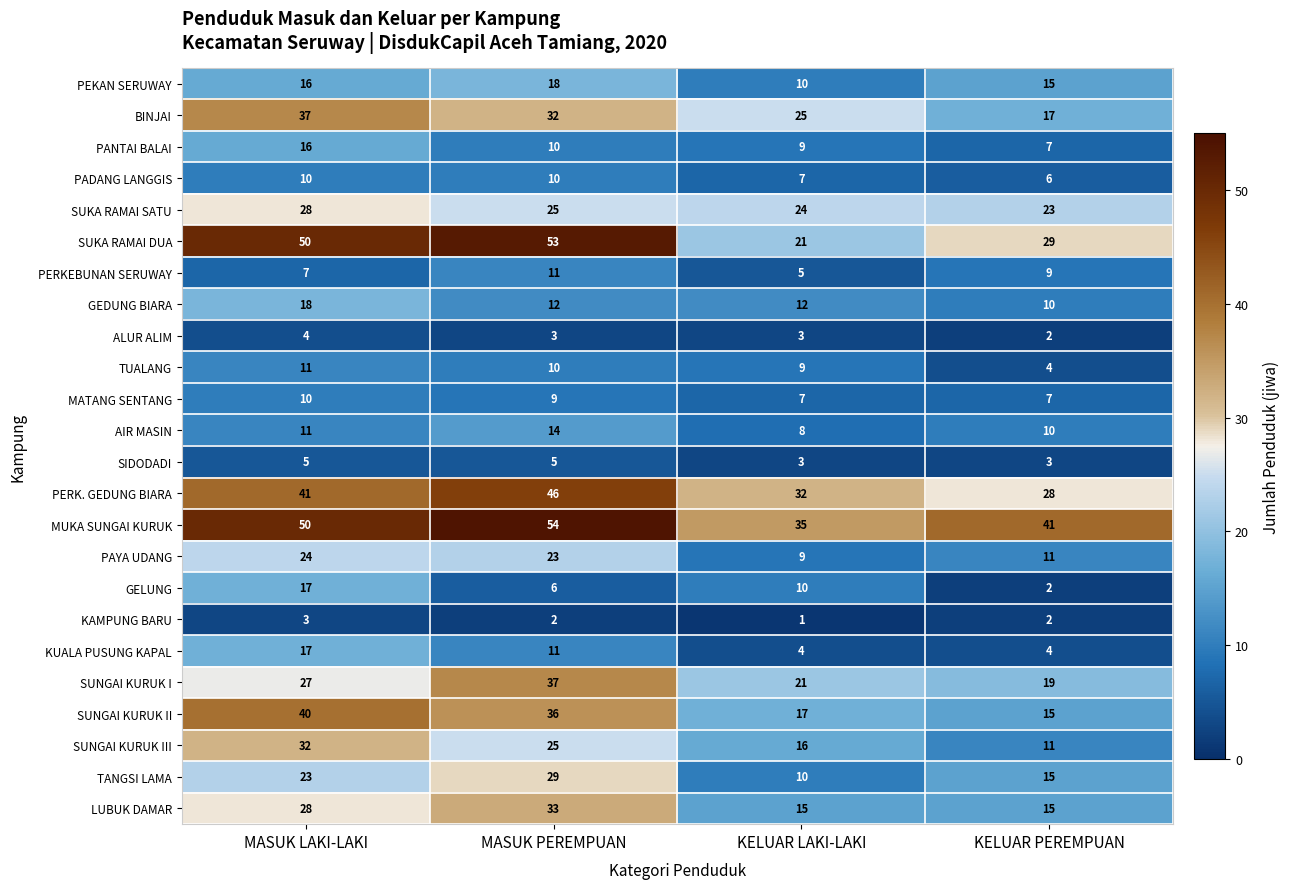

Where does the BINJAI series first go above 32?

MASUK LAKI-LAKI